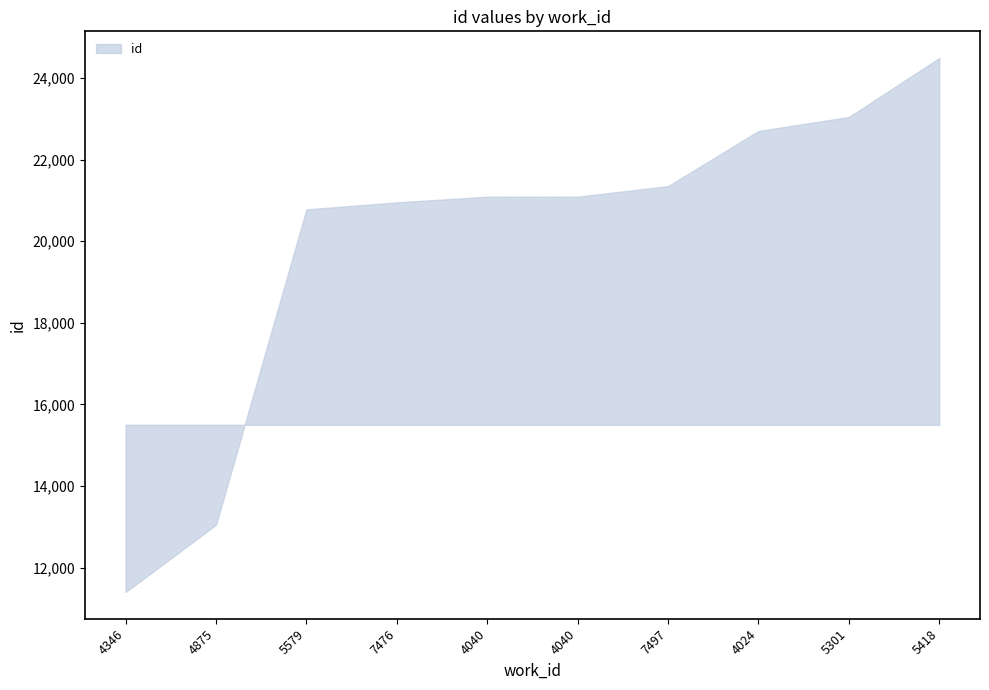

Which label corresponds to the largest value in the chart?

5418